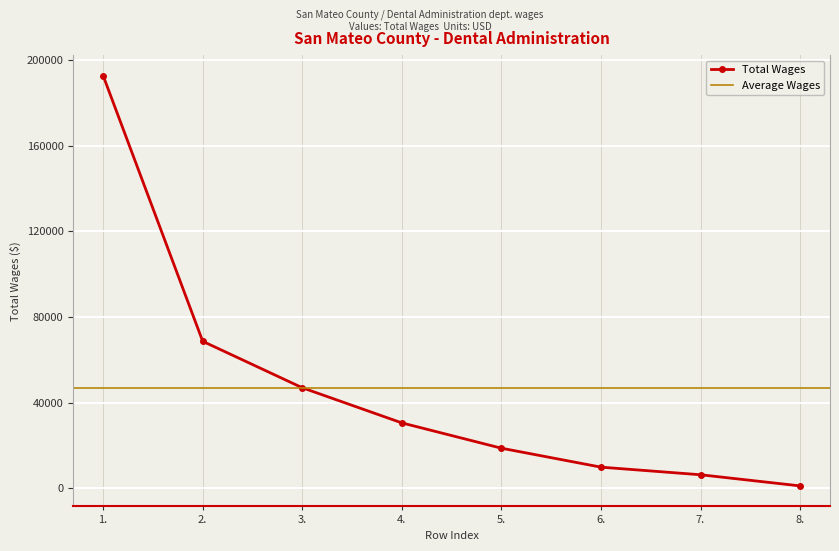

Read the value at 7., to the nearest 10.

6220